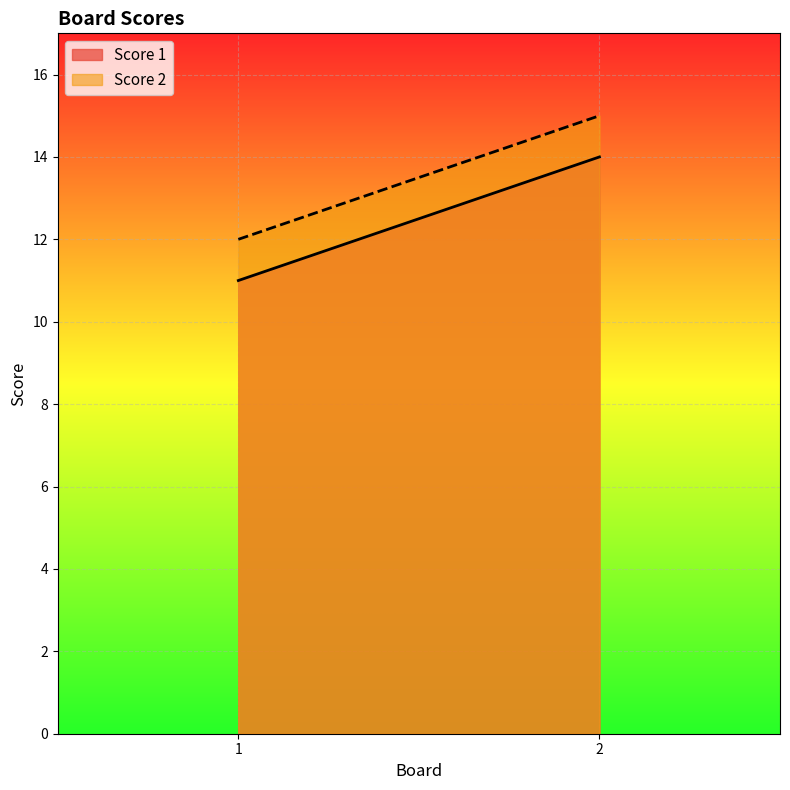

Which series has the largest range (max minus min)?

Score 1